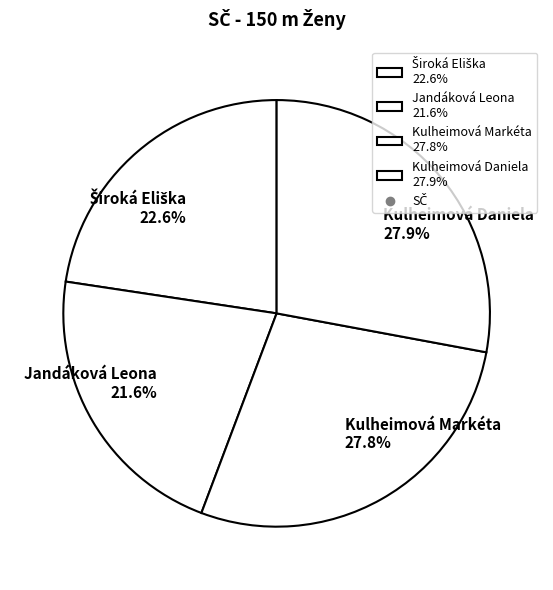

True or false: Jandáková Leona accounts for 8% of the total.

False